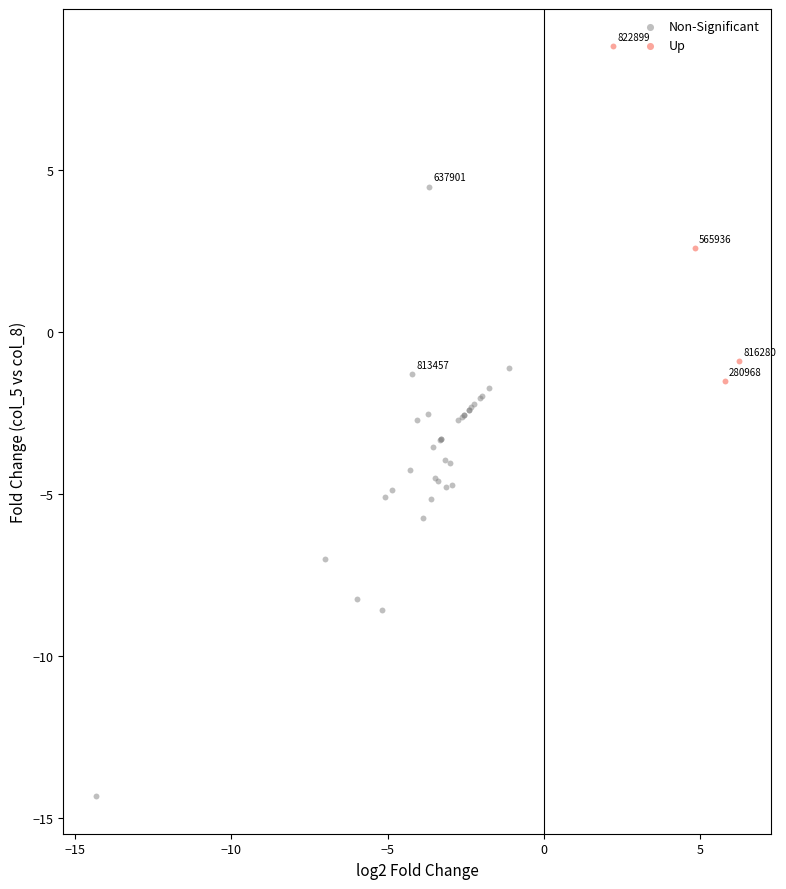

Which series contains the lowest Y value?

Non-Significant